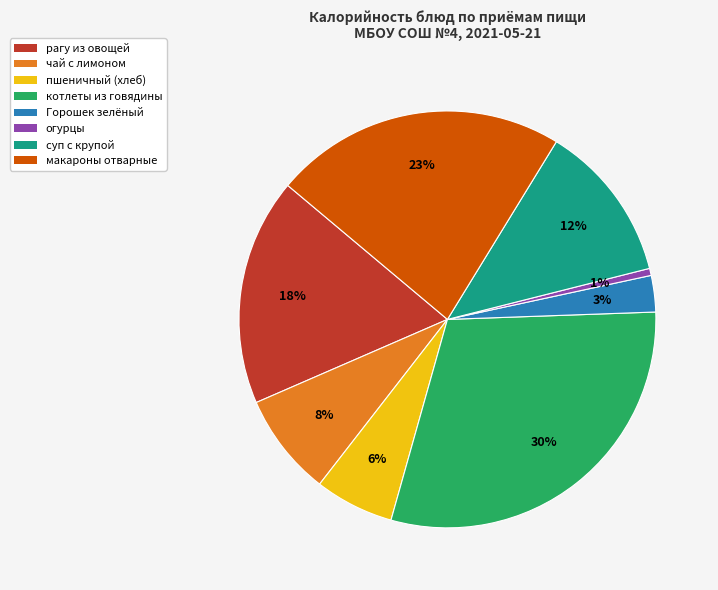

To the nearest percent, what is the average slice percentage?

12%